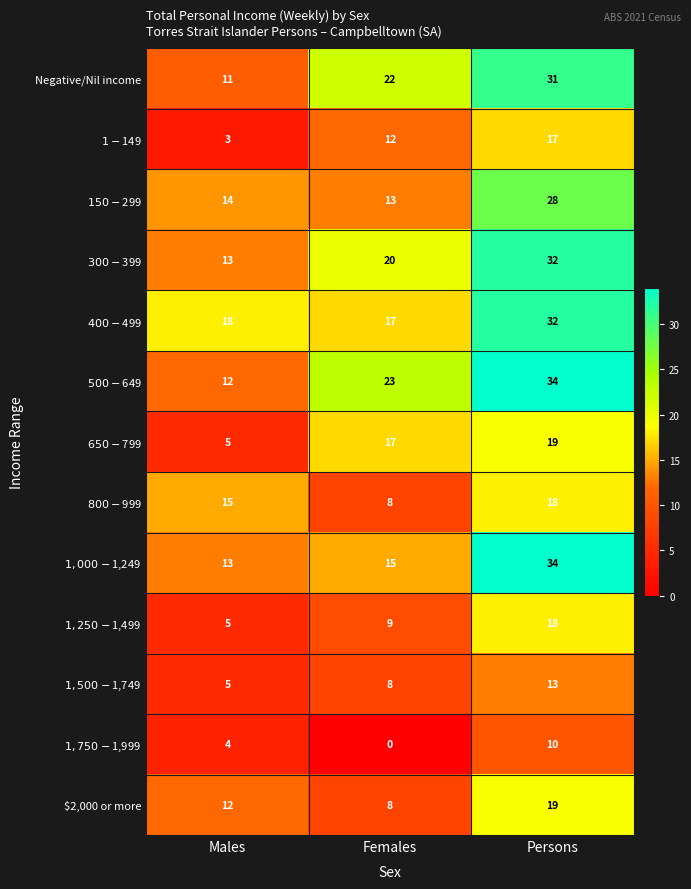

What is the total value across all series at Persons?

305